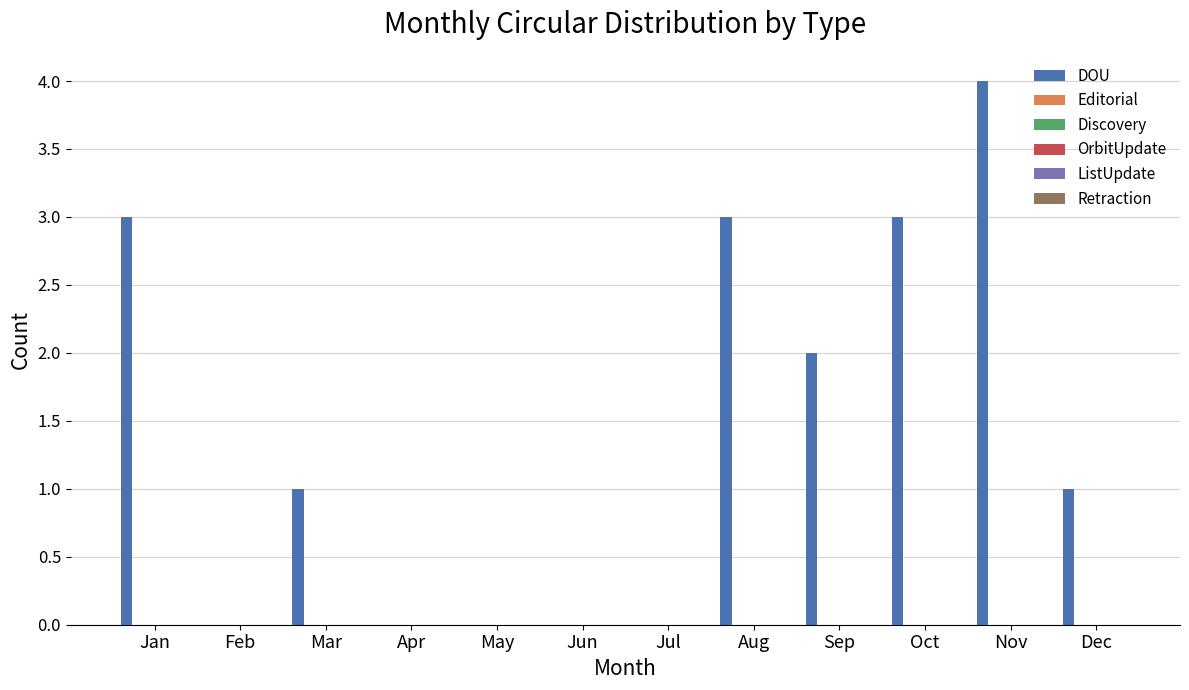

What is the greatest value displayed?

4